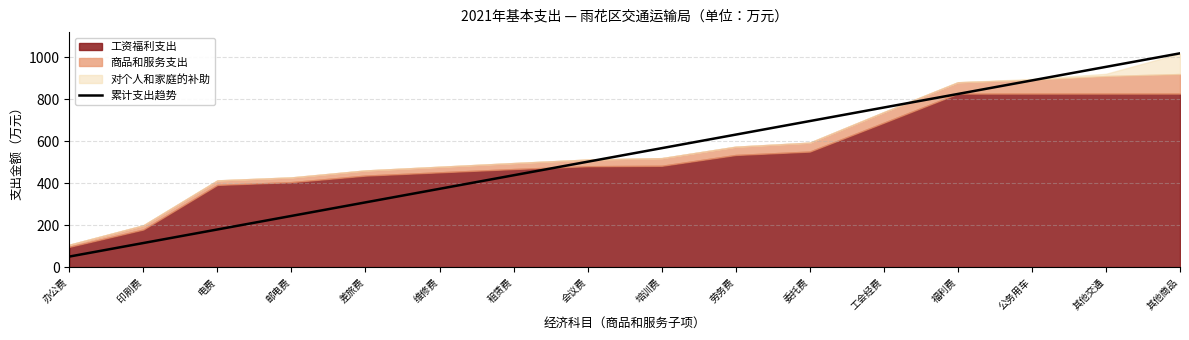

What position from the left is 福利费?

13